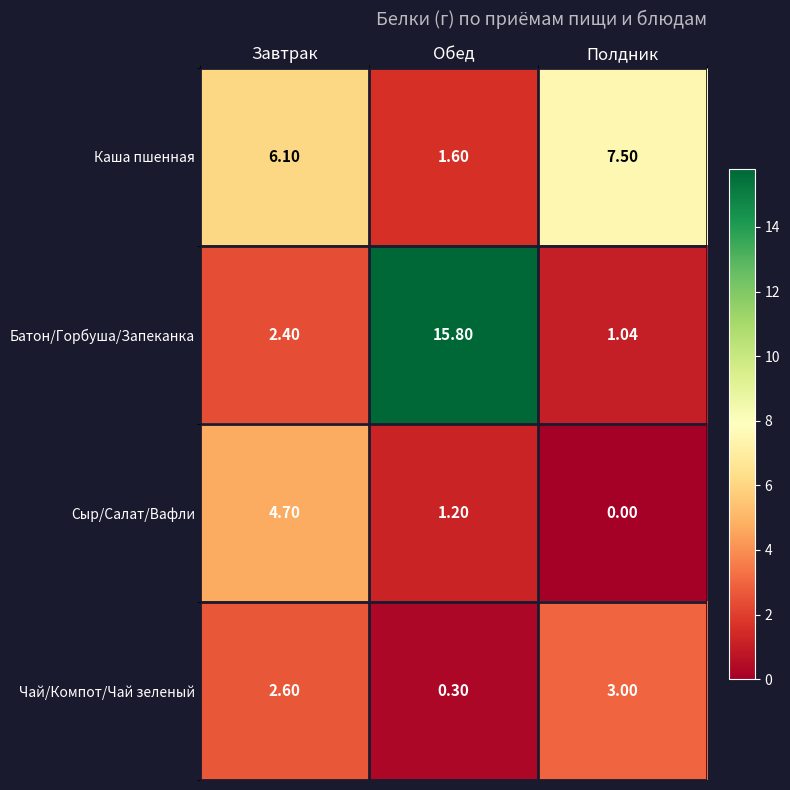

Is the value of Каша пшенная at Полдник greater than the value of Чай/Компот/Чай зеленый at Обед?

Yes